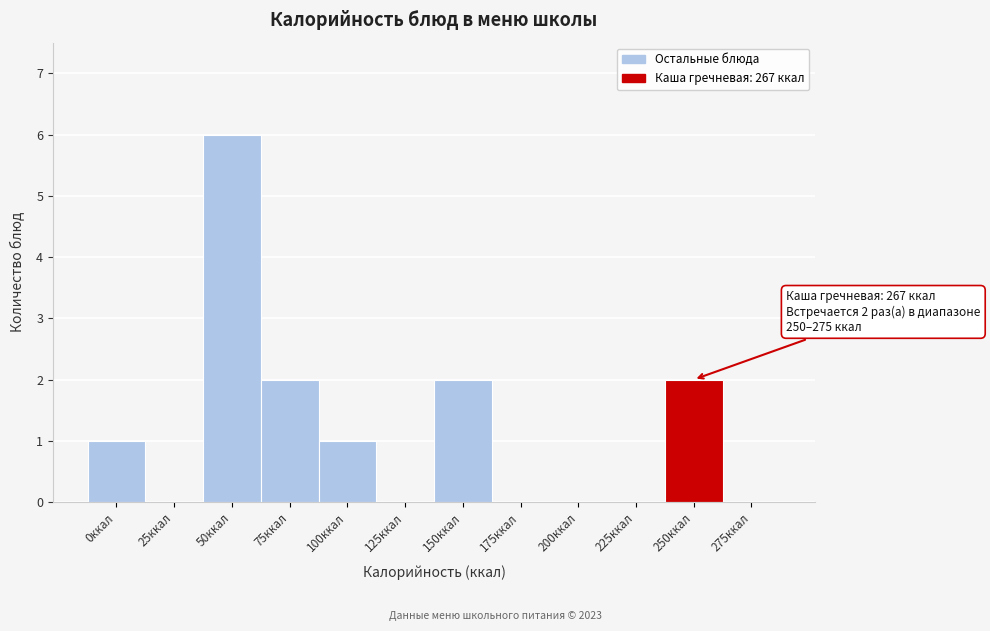

Reading right to left, extract all data points from this chart.

275ккал=0	250ккал=2	225ккал=0	200ккал=0	175ккал=0	150ккал=2	125ккал=0	100ккал=1	75ккал=2	50ккал=6	25ккал=0	0ккал=1